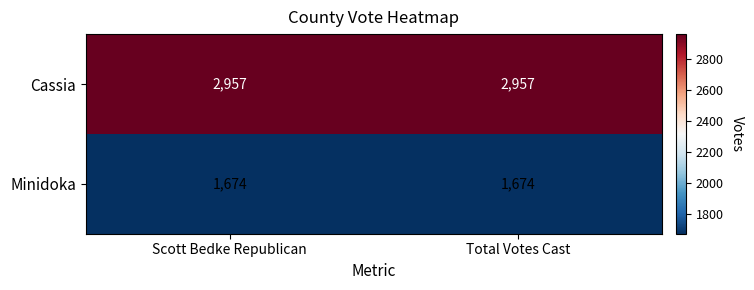

Reading left to right, what are all the values shown in this chart?

Cassia: Scott Bedke Republican=2957	Total Votes Cast=2957
Minidoka: Scott Bedke Republican=1674	Total Votes Cast=1674